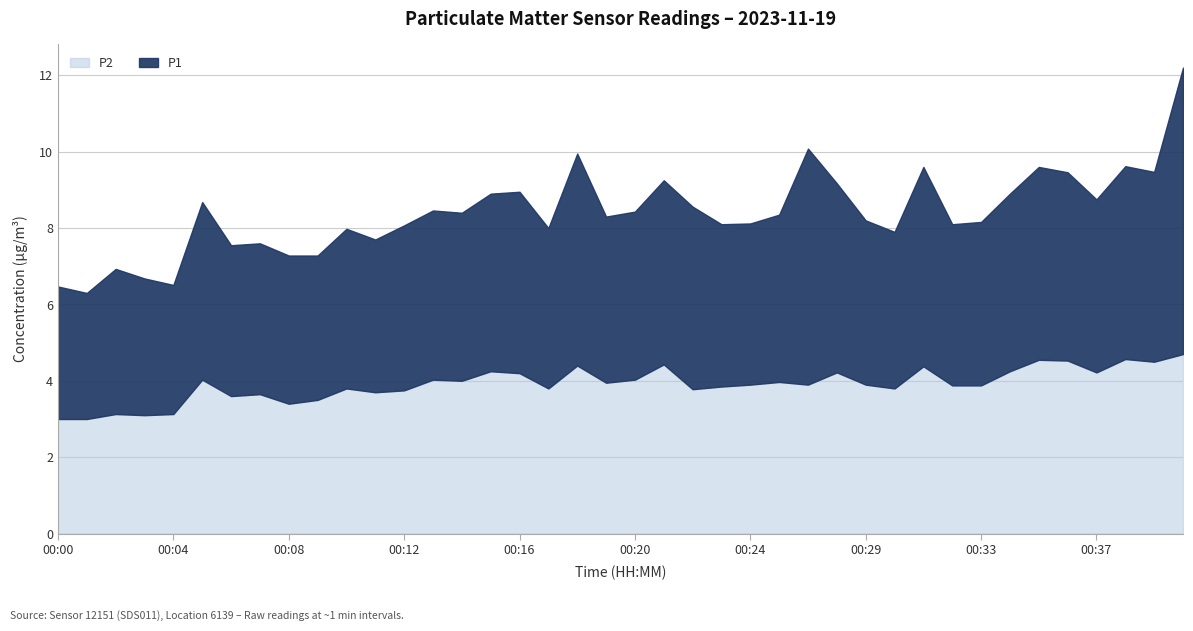

Count the number of data series in this chart.

2